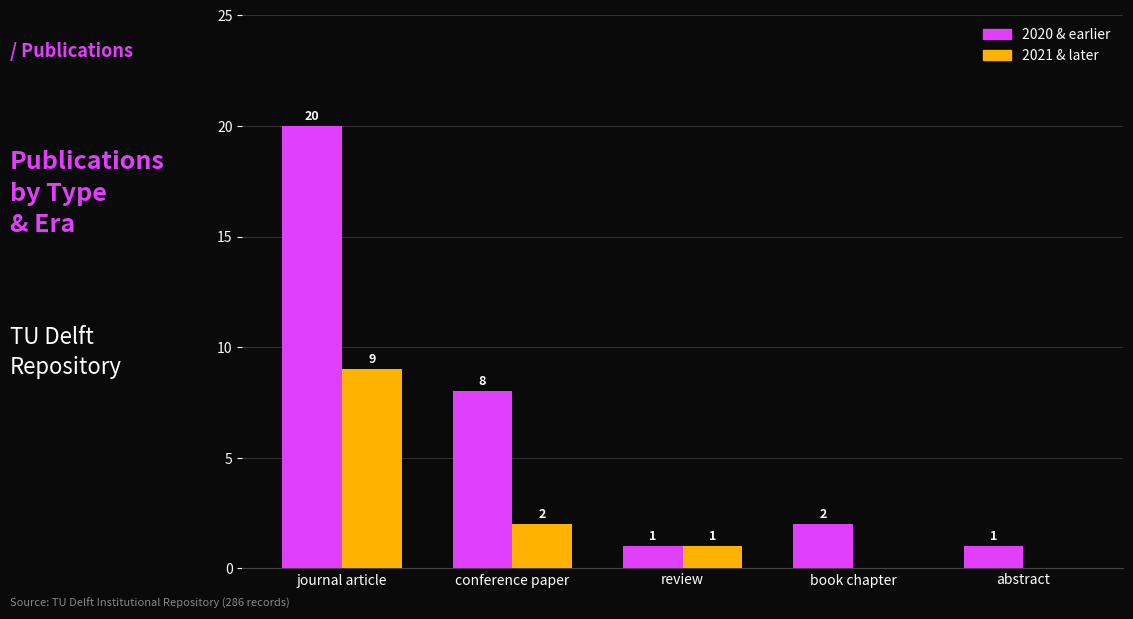

Count the number of data series in this chart.

2